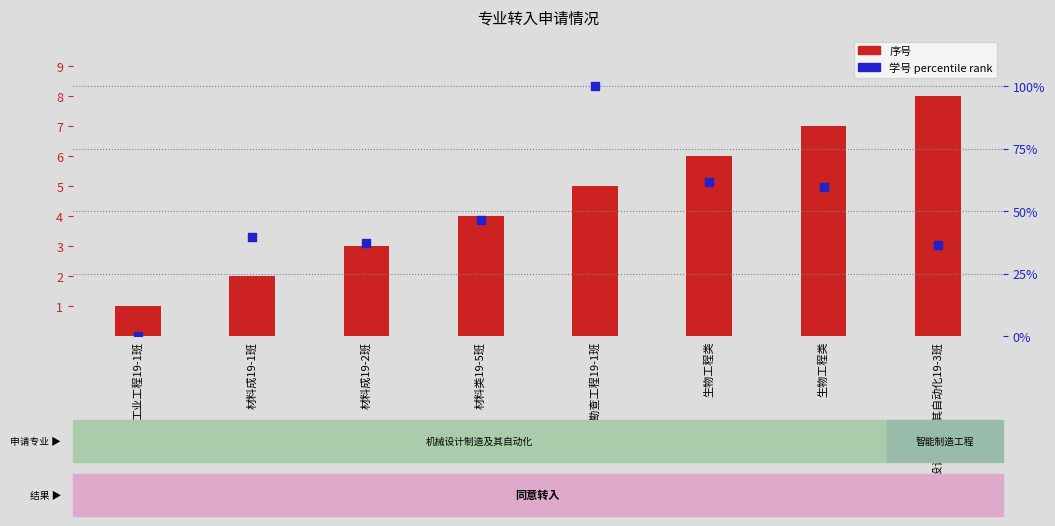

At how many categories does at least one series exceed 45?

4